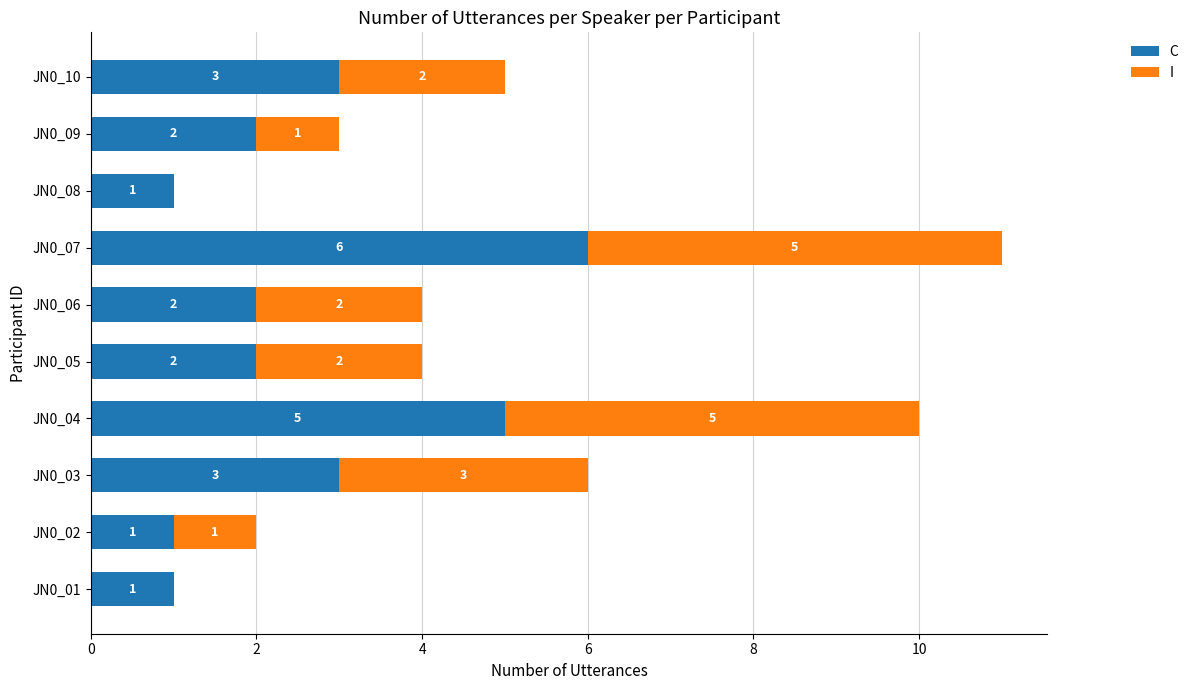

Count the C values in the range 1 to 3.

8